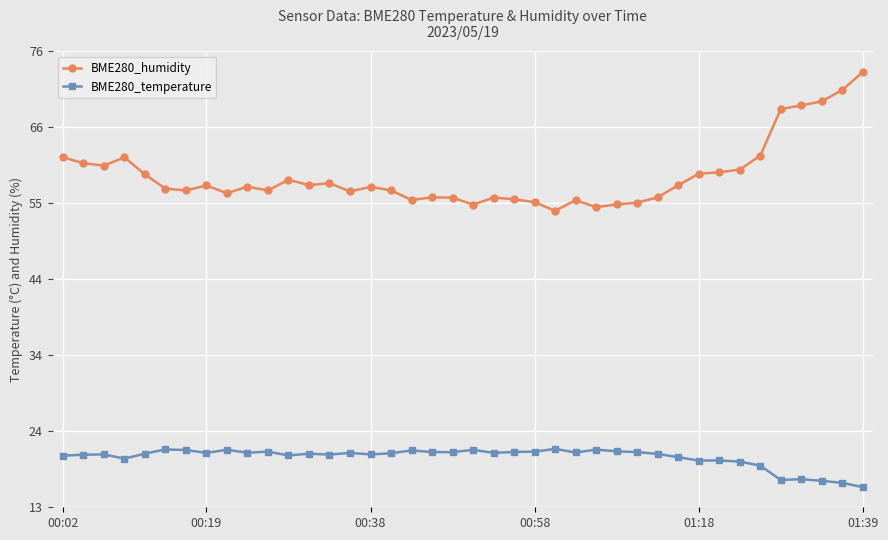

Which series has the widest spread of values?

BME280_humidity